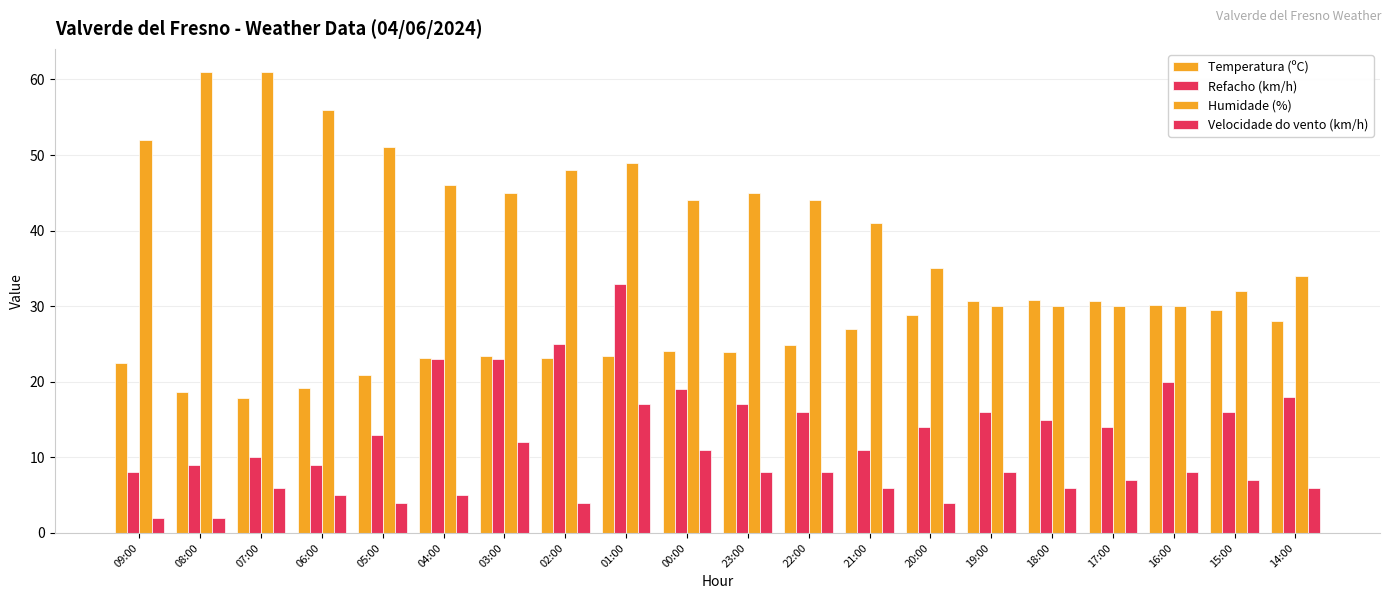

Rank the series by their average value, from highest to lowest.

Humidade (%), Temperatura (ºC), Refacho (km/h), Velocidade do vento (km/h)